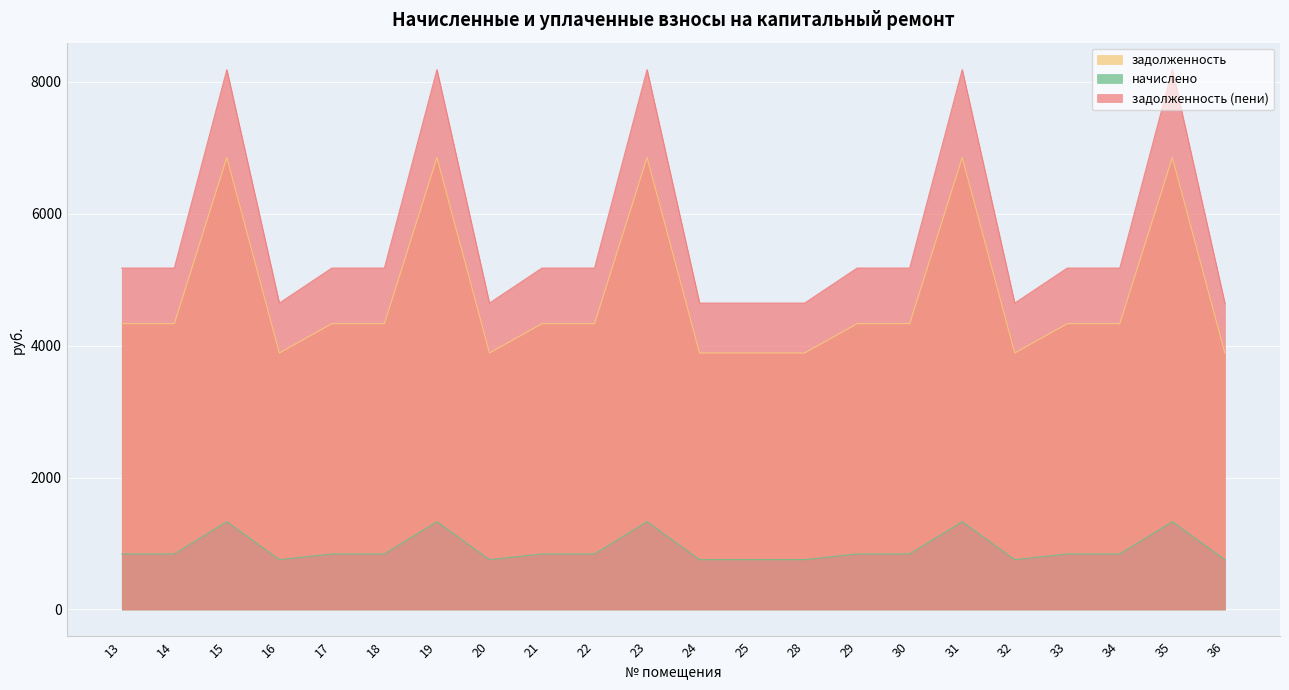

What is the spread (max minus min) of values at 17?

4334.9